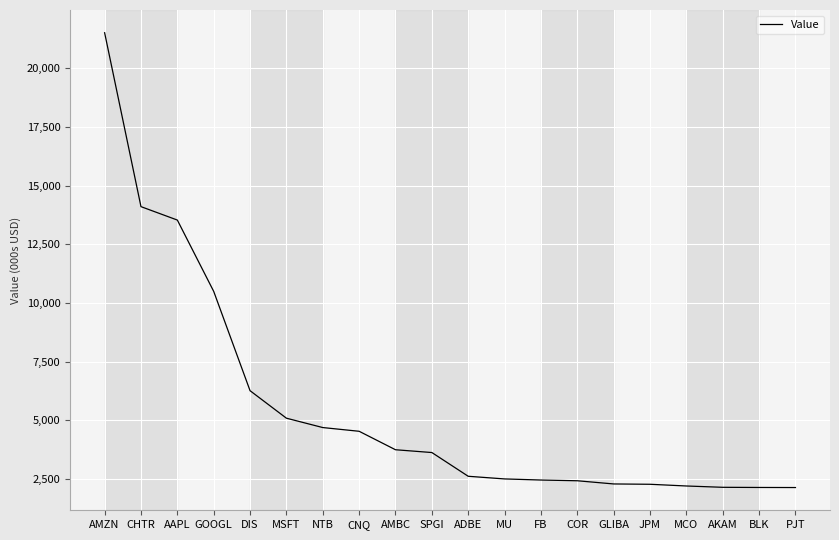

Does the chart have visible grid lines?

Yes